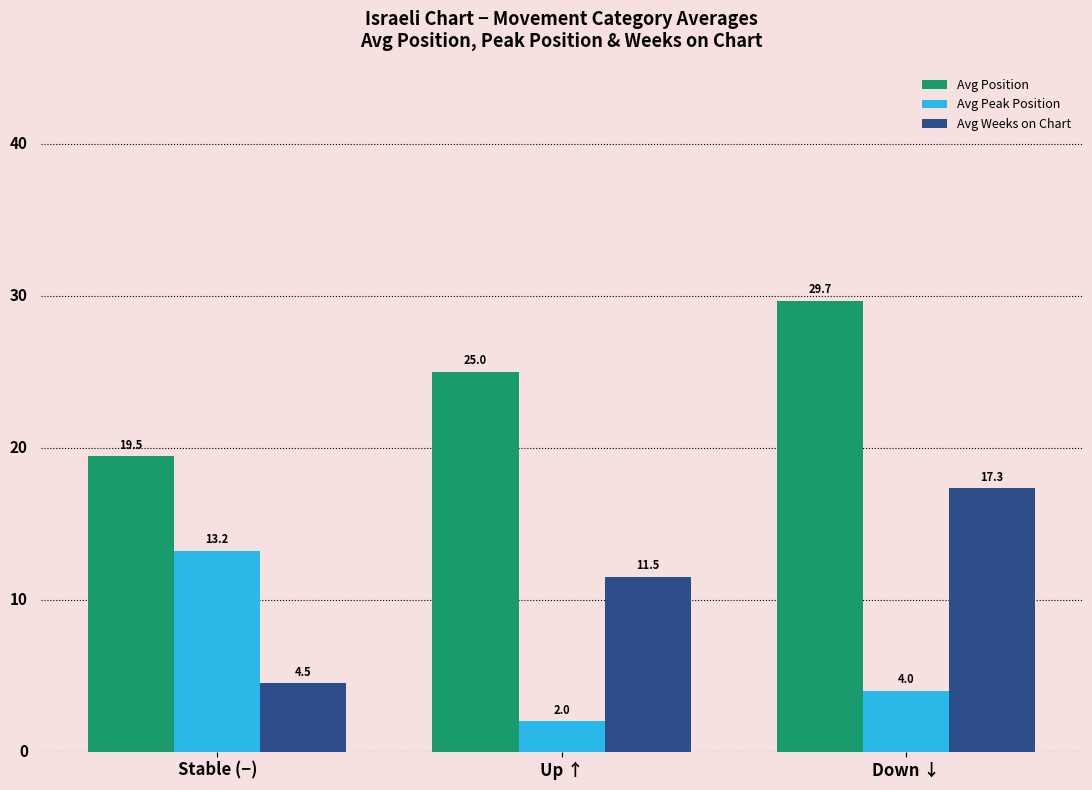

Which series has the widest spread of values?

Avg Weeks on Chart